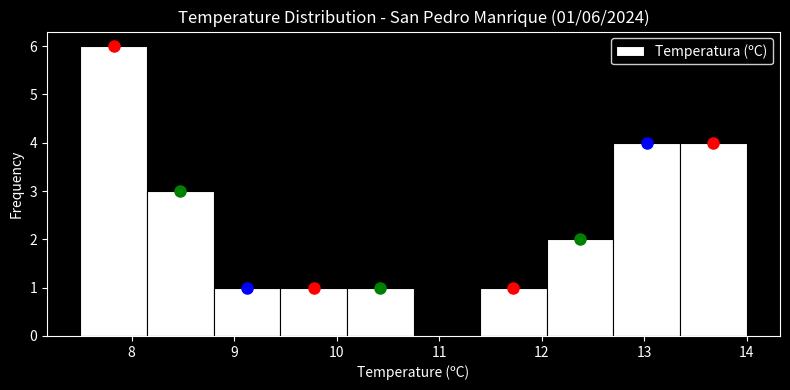

Over which range of the x-axis is the bar tallest?

7.50 to 8.15